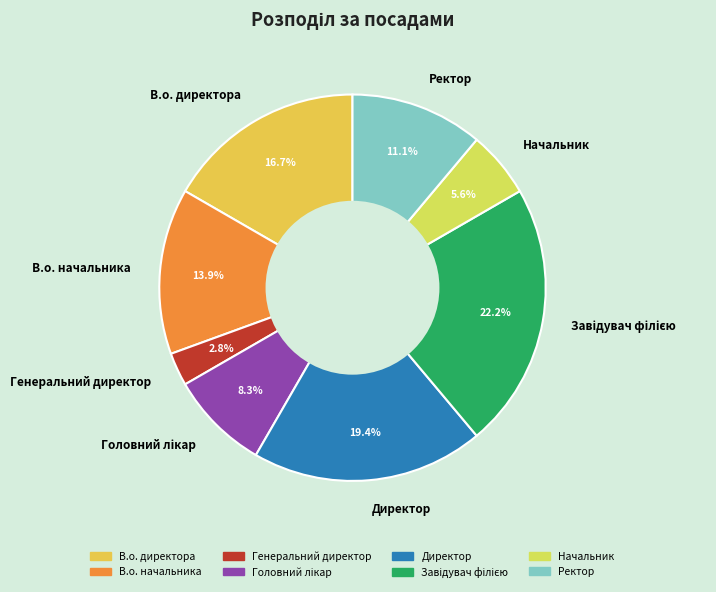

To the nearest percent, what percentage of the pie is Генеральний директор?

3%